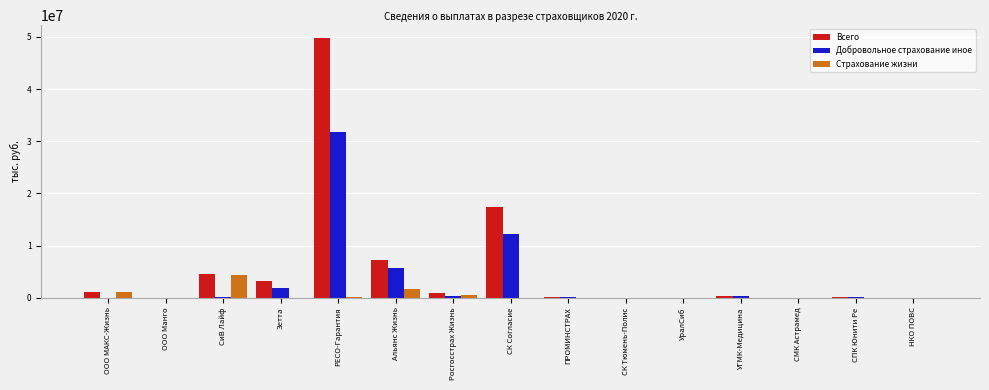

At which category is the sum across all series the highest?

РЕСО-Гарантия